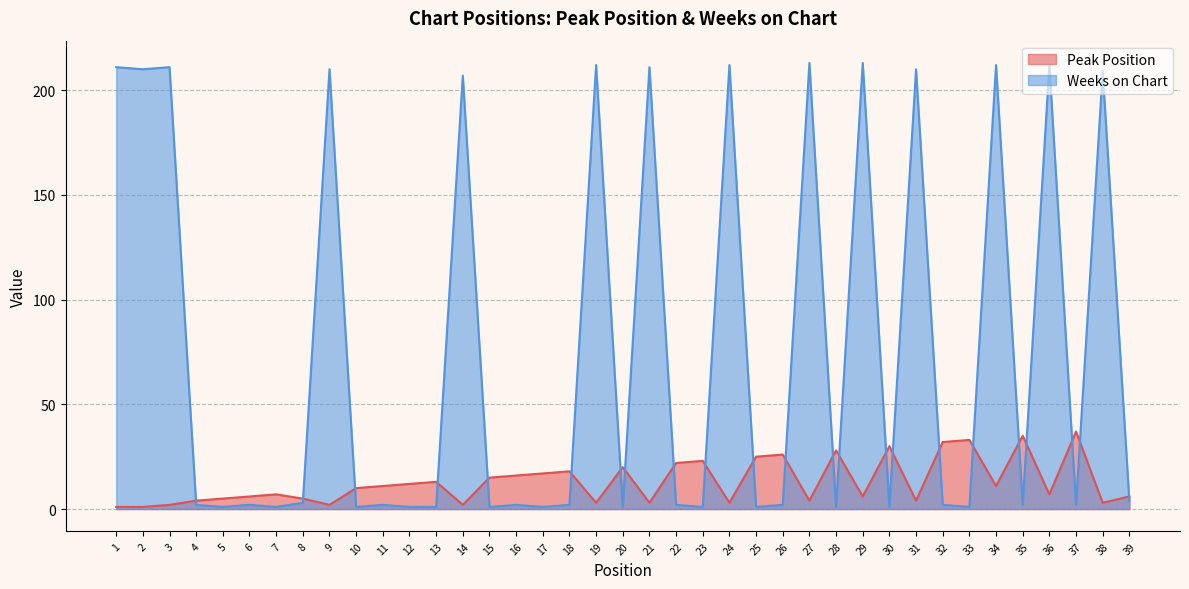

Count the number of categories in the chart.

39